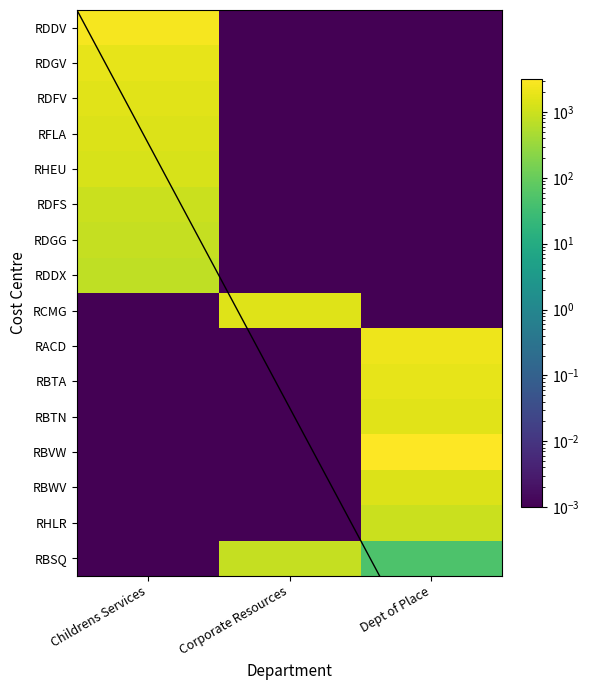

At which category is the sum across all series the highest?

Childrens Services